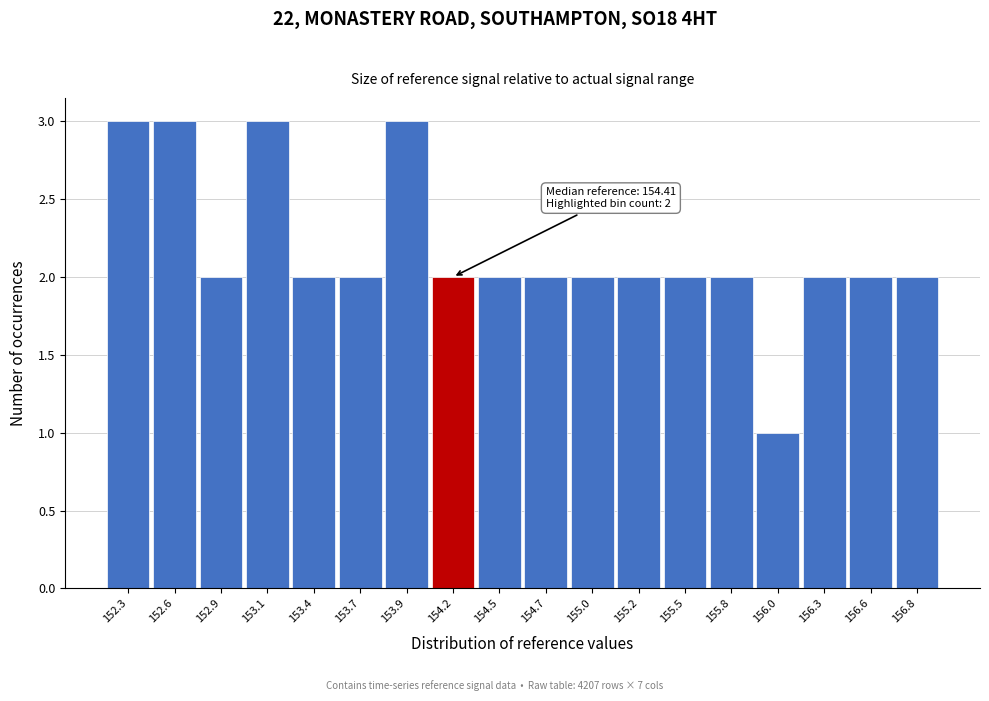

Reading right to left, transcribe all the data shown in this chart.

2	2	2	1	2	2	2	2	2	2	2	3	2	2	3	2	3	3